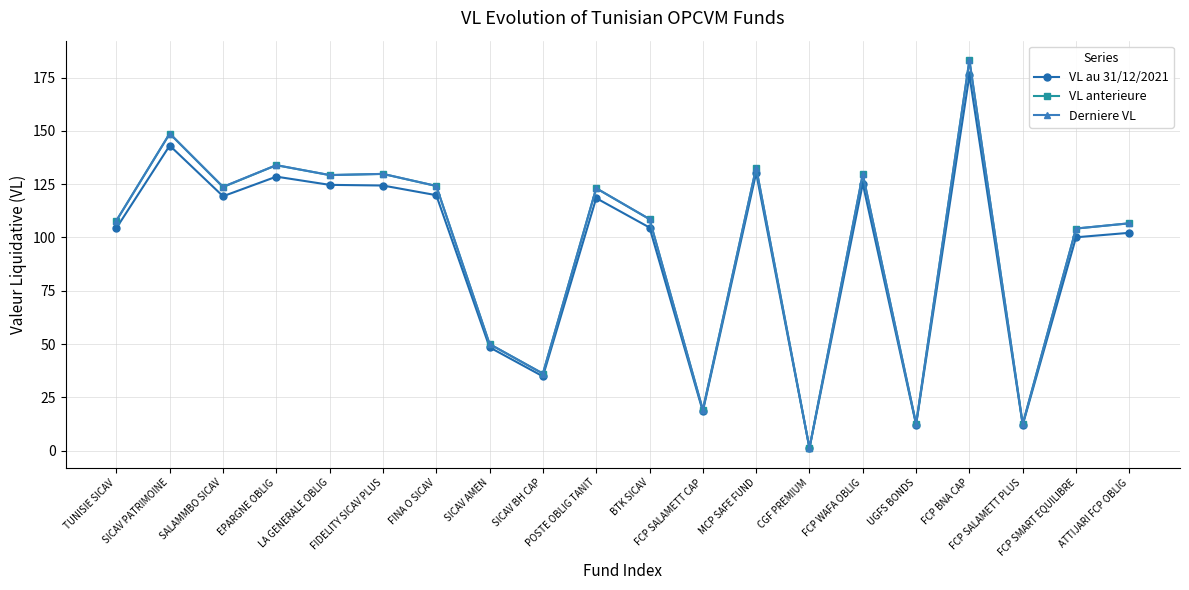

What is the greatest value displayed?

183.2